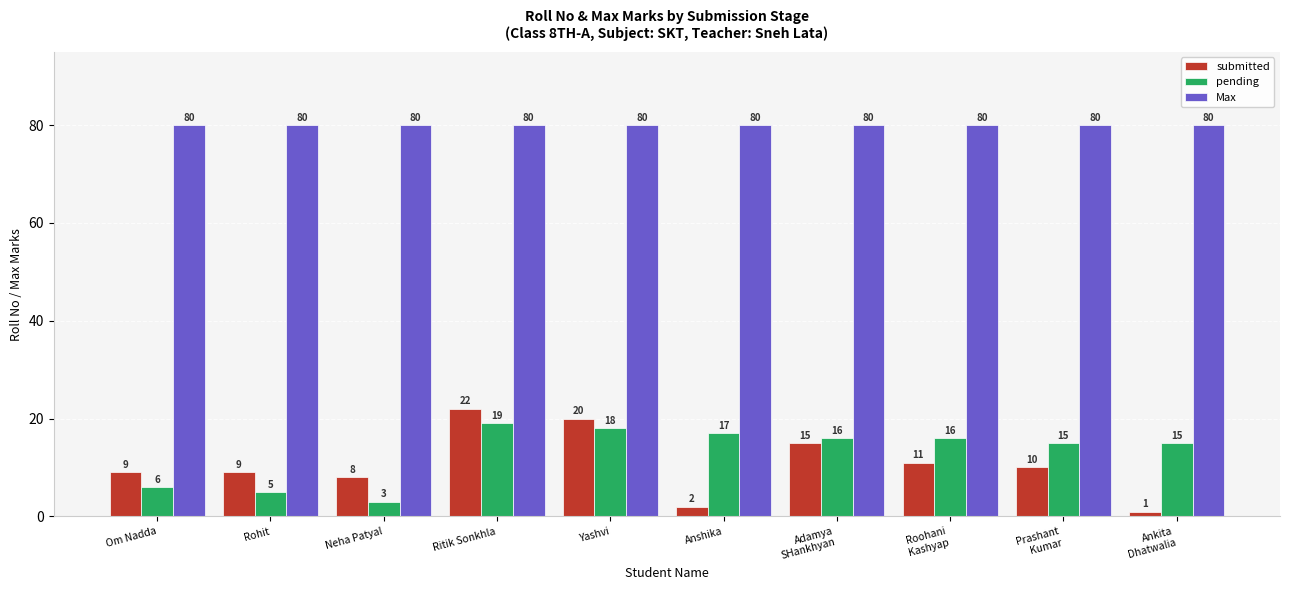

What is the label of the 1st bar from the left?

Om Nadda